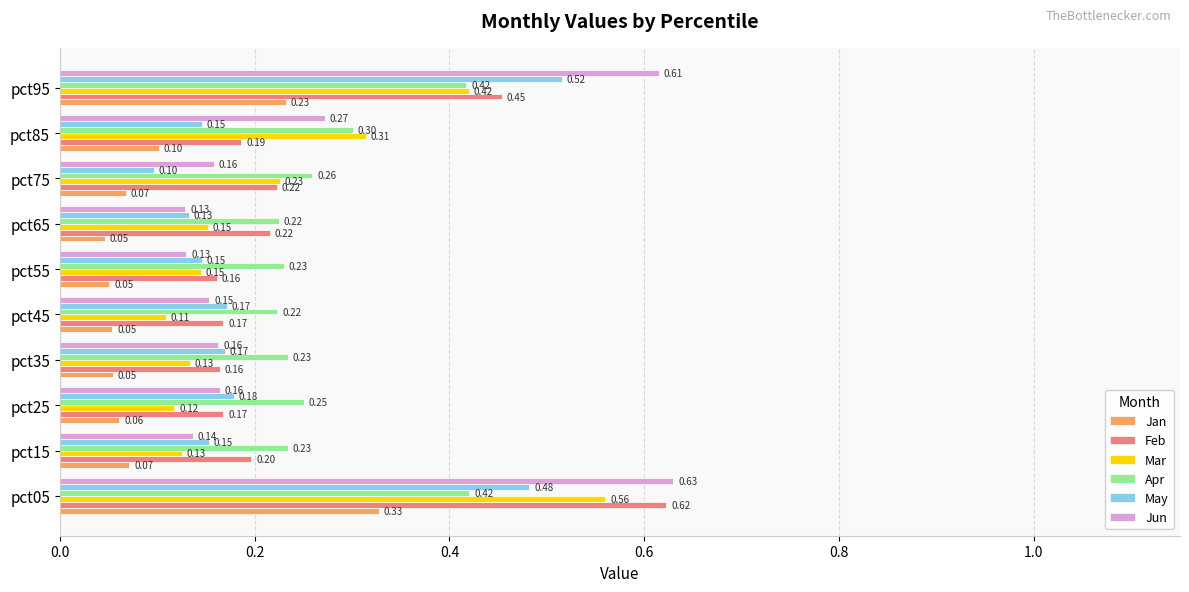

What is the sum of all Apr values?

2.8